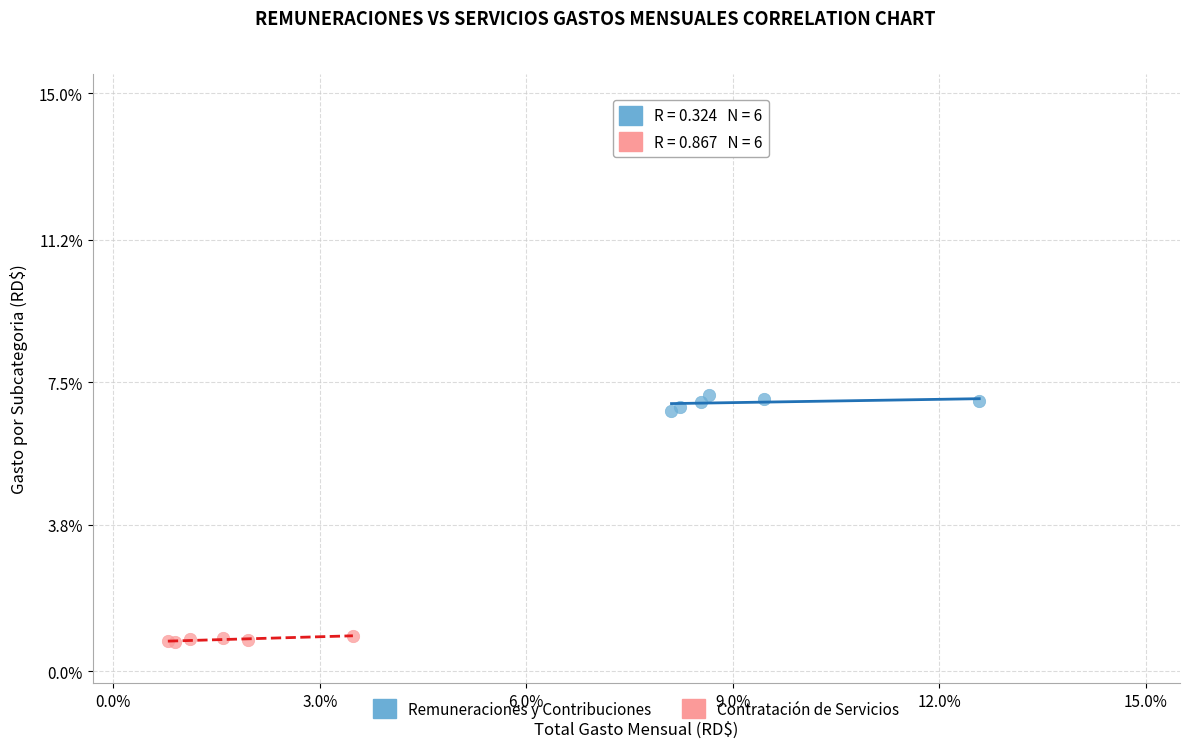

Which series reaches the maximum Y coordinate?

Remuneraciones y Contribuciones